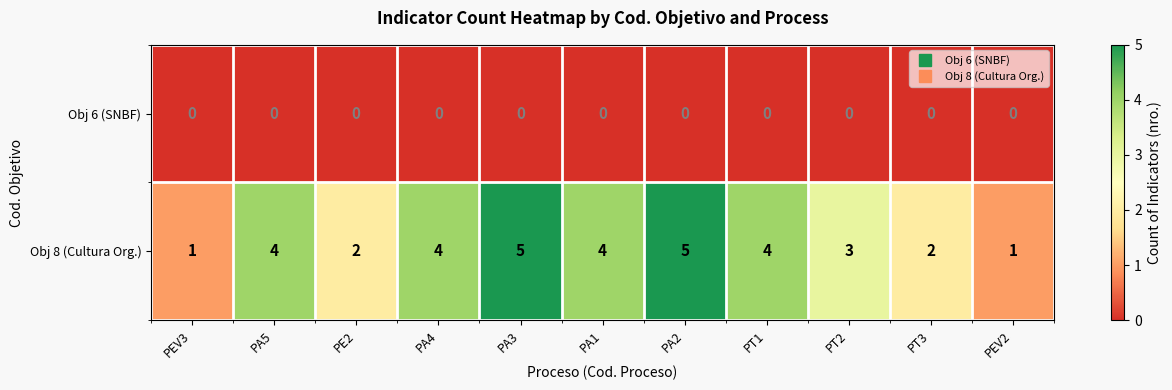

The value of Obj 8 (Cultura Org.) at PT1 is 2. True or false?

False